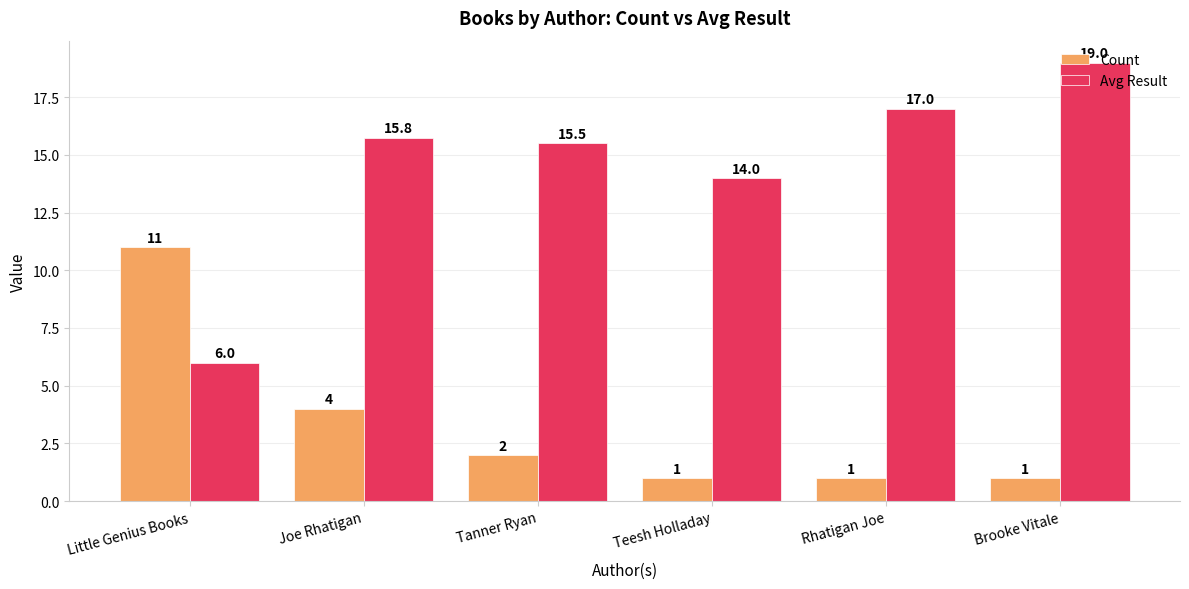

What is the average value of the Count series?

3.3